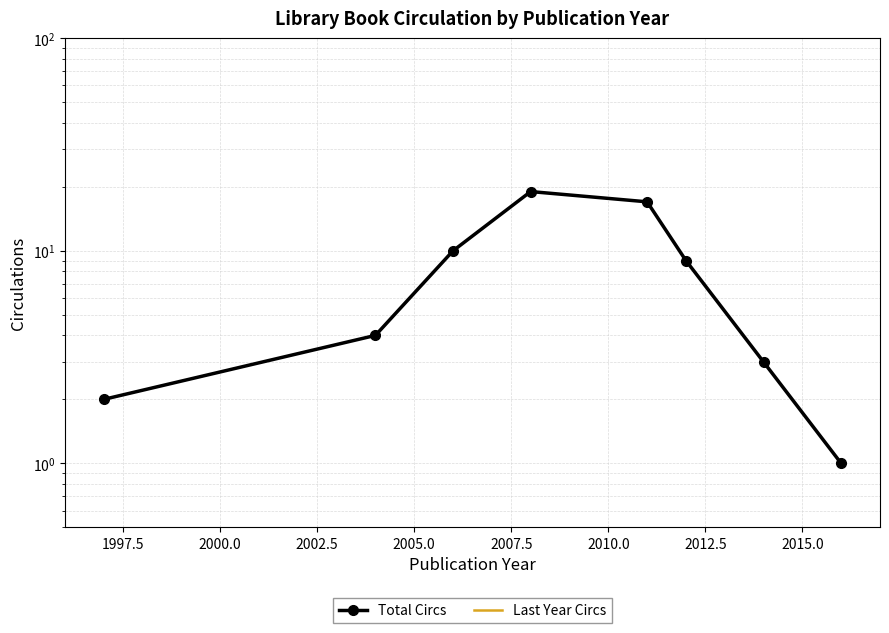

Reading left to right, list all the values displayed in this chart.

Total Circs: 2	4	10	19	17	9	3	1
Last Year Circs: 0	0	0	0	0	0	0	0